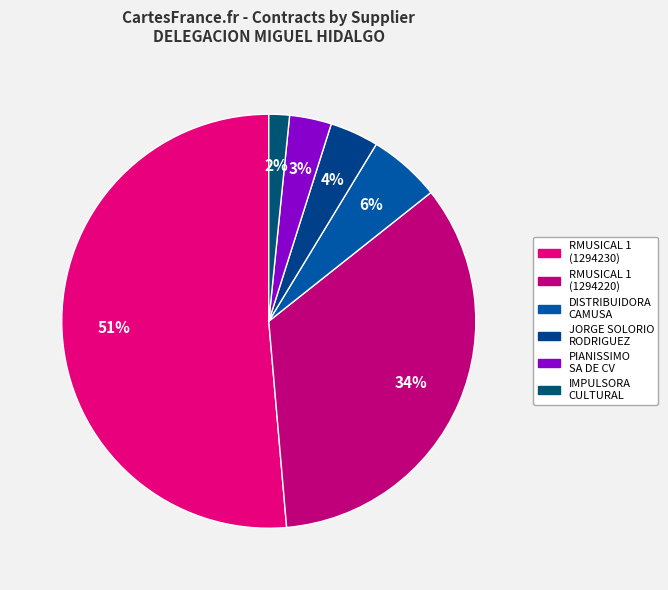

Which category has the smallest portion of the pie?

IMPULSORA CULTURAL Y TECNOLOGICA SA DE CV